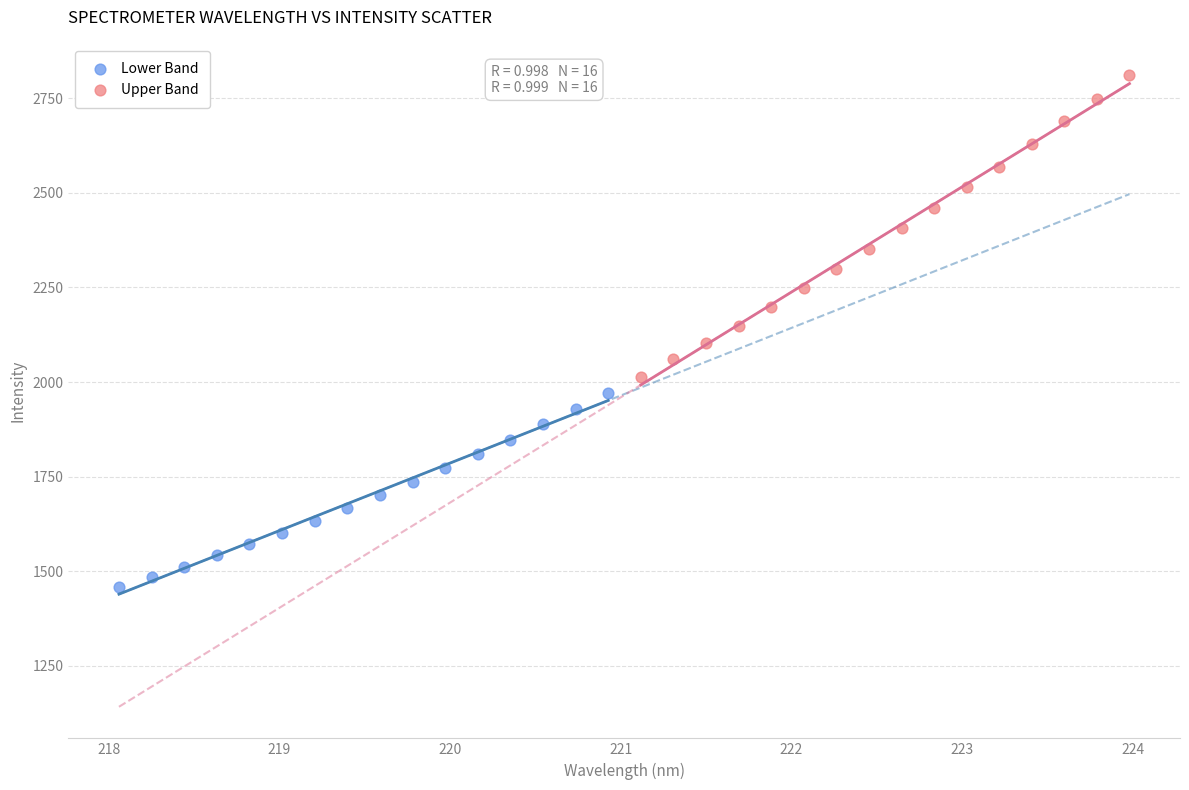

Which series has the largest Y range (max minus min)?

Upper Band